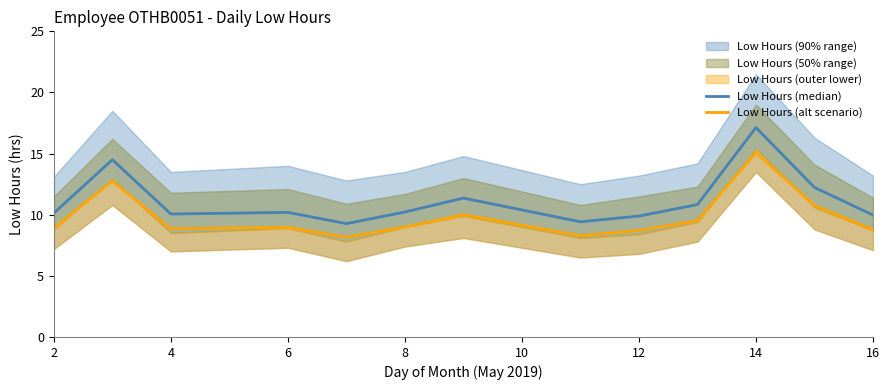

How many data points does each series have?

13